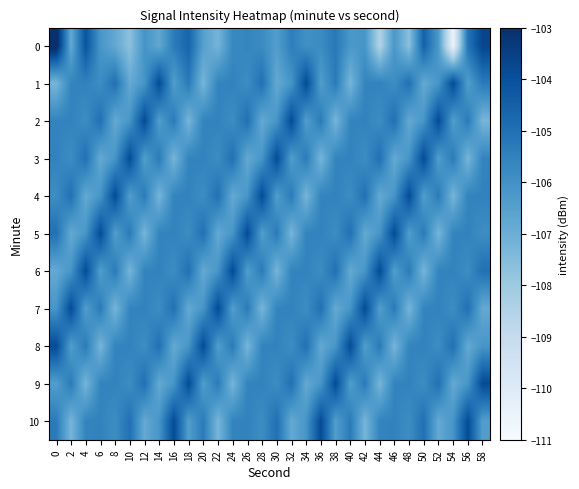

What is the total value across all series at 34?

-1163.7